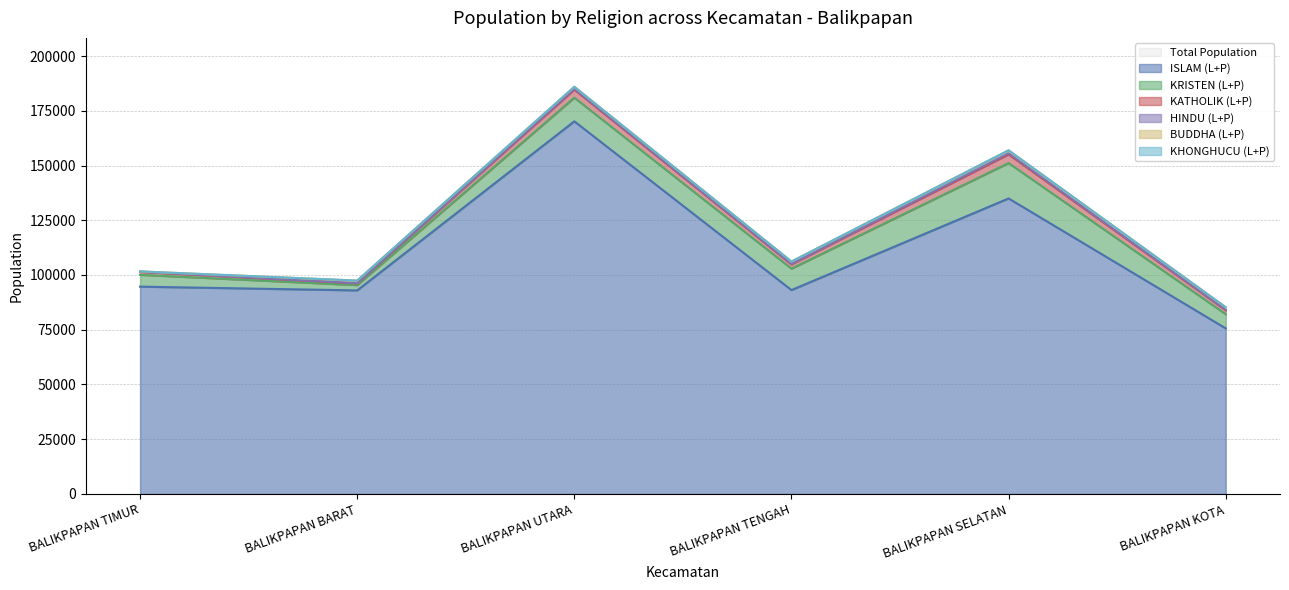

The value of KATHOLIK (L+P) at BALIKPAPAN BARAT is 464. True or false?

False